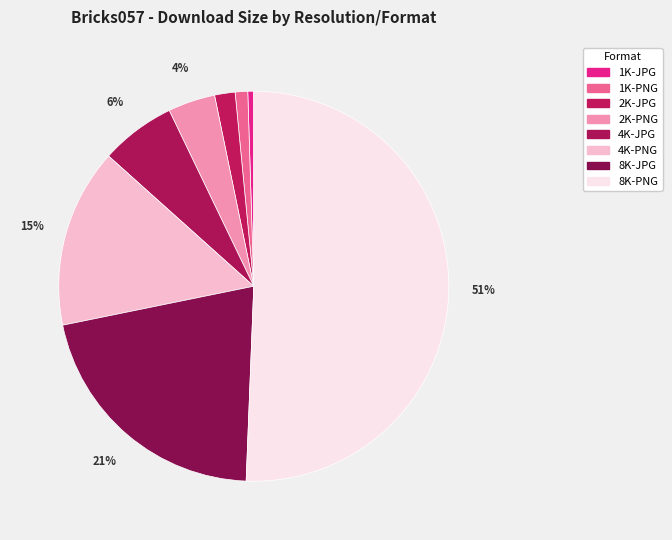

Rank the categories by value from lowest to highest.

1K-JPG, 1K-PNG, 2K-JPG, 2K-PNG, 4K-JPG, 4K-PNG, 8K-JPG, 8K-PNG